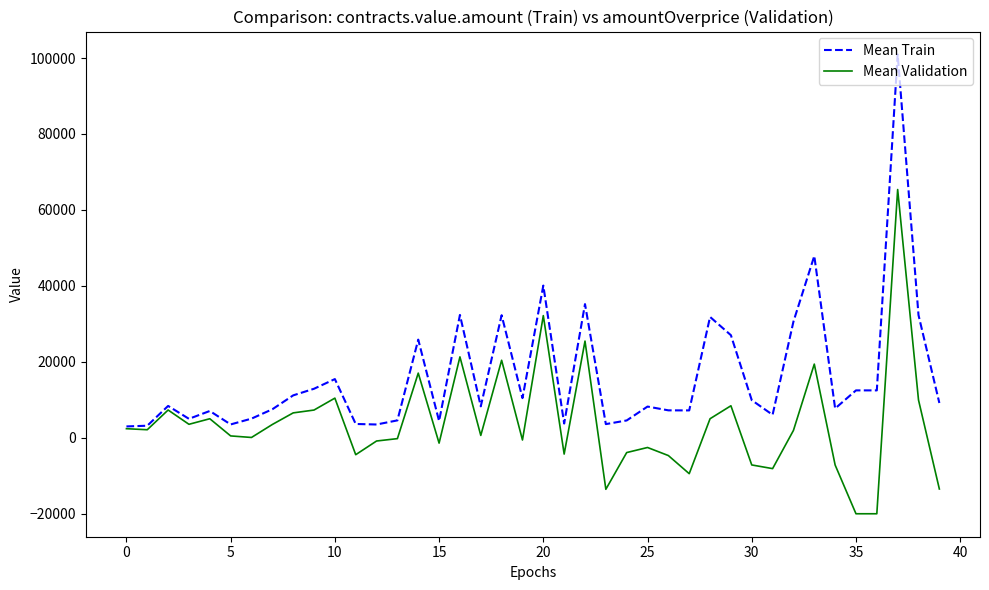

What is the maximum value shown in the chart?

100920.0